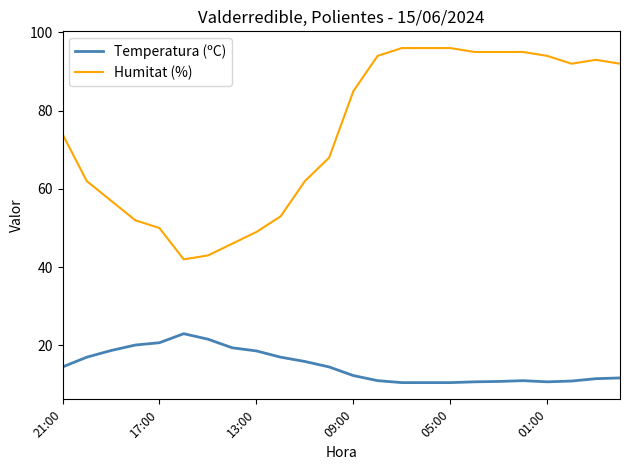

True or false: Humitat (%) and Temperatura (ºC) intersect in this chart.

False